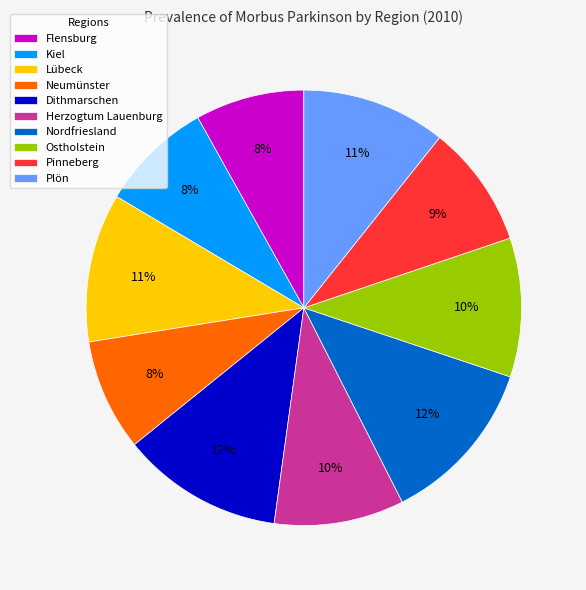

Is there a majority slice in this chart?

No